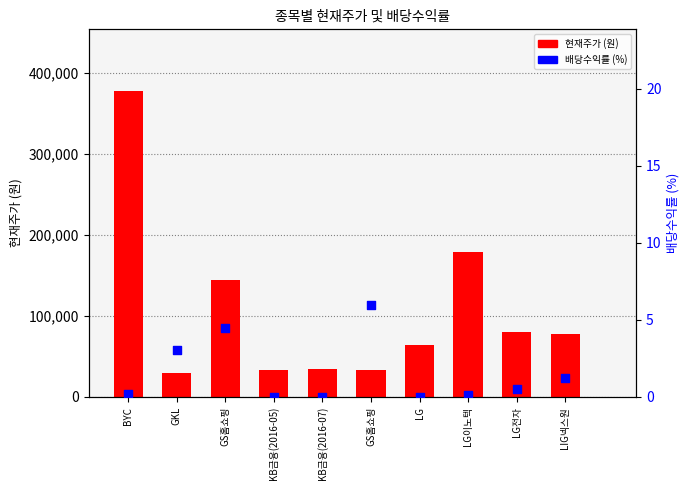

Which series reaches the minimum Y coordinate?

배당수익률